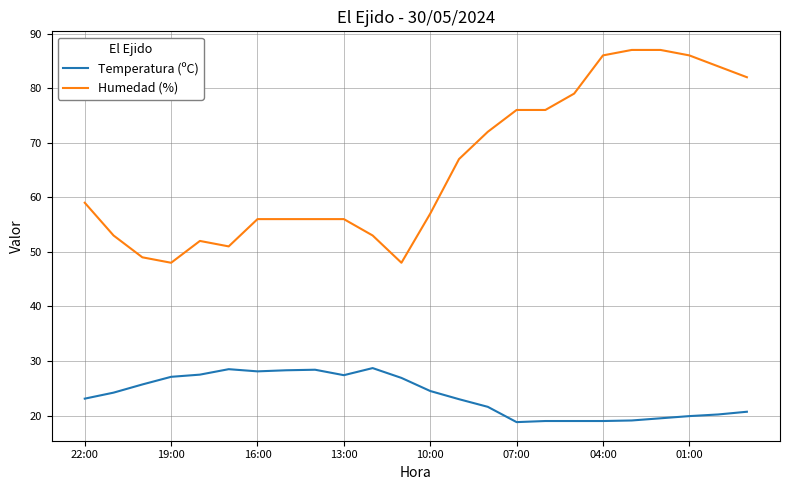

Rank the series by their maximum value, from lowest to highest.

Temperatura (ºC), Humedad (%)